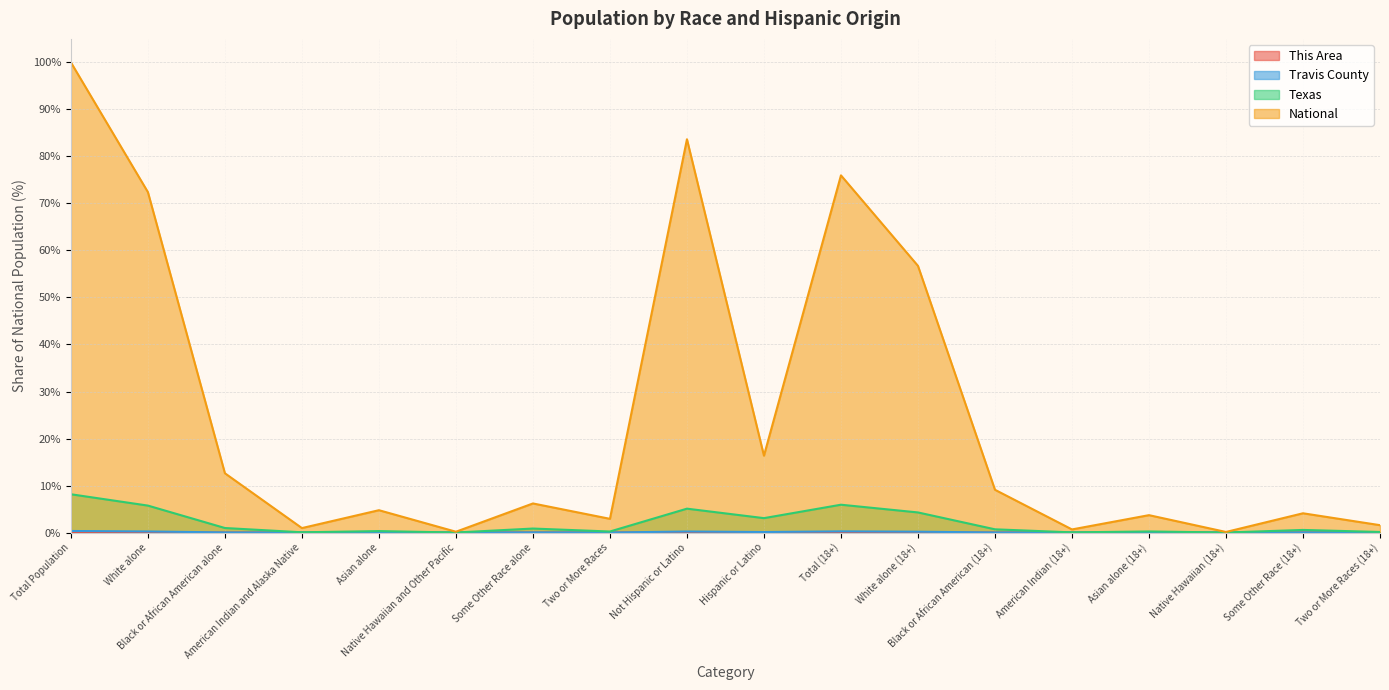

True or false: This Area has a value of 0.0 at Two or More Races (18+).

True